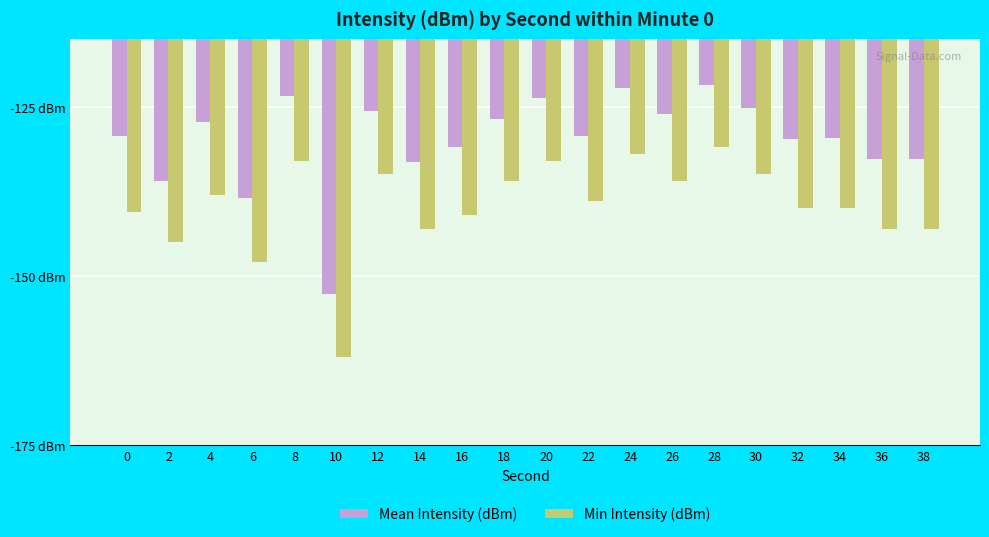

Are the bars horizontal?

No